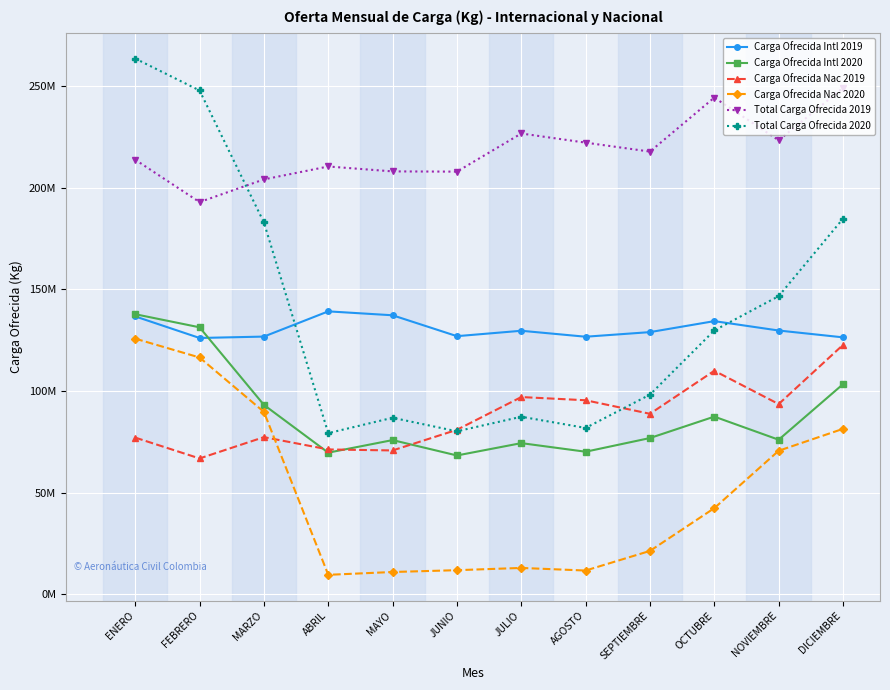

True or false: Total Carga Ofrecida 2020 and Carga Ofrecida Intl 2019 intersect in this chart.

True